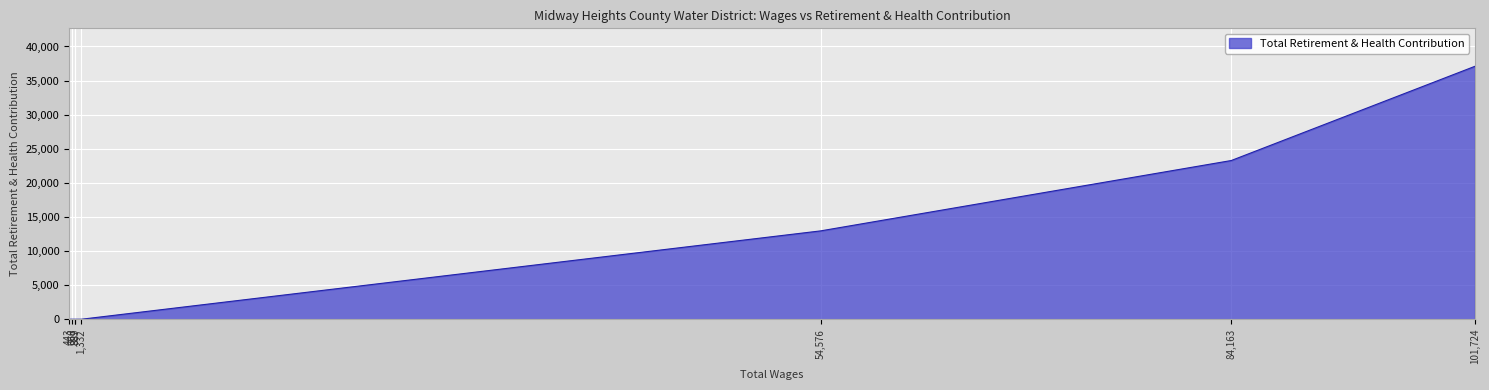

What is the sum of all values?

73325